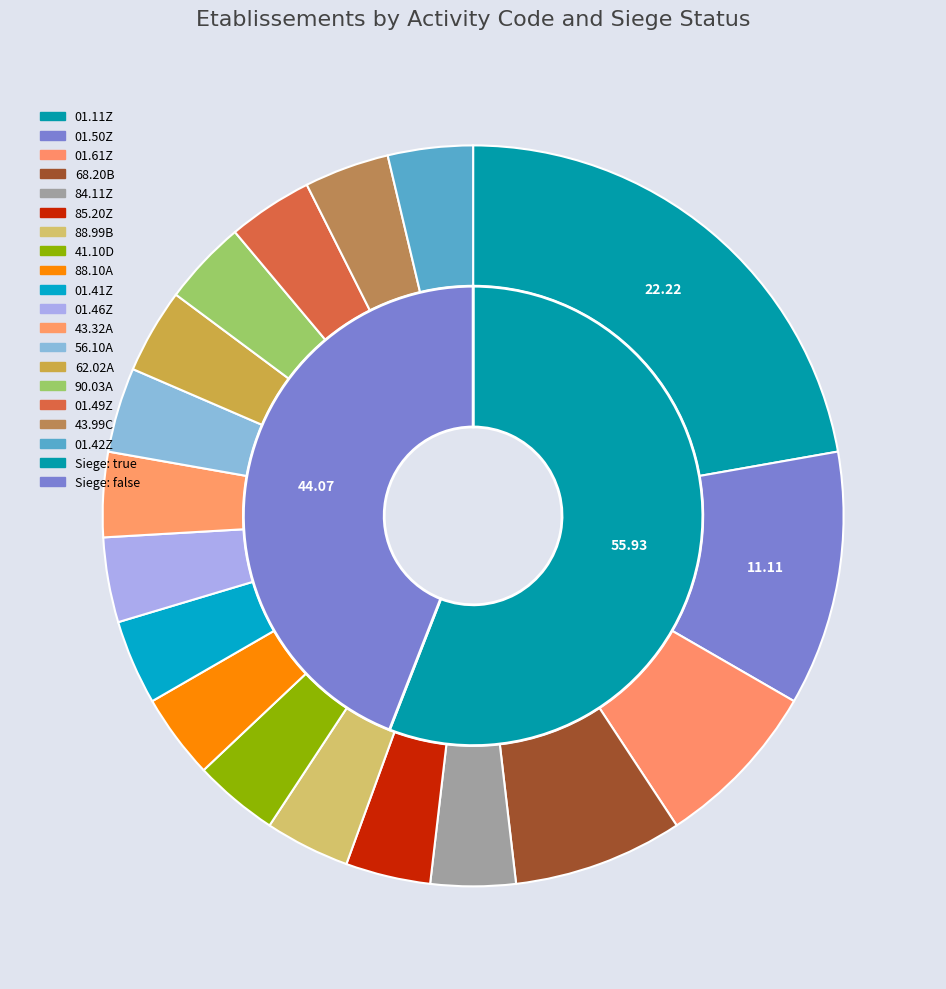

Do true and false together represent more than half of the pie?

Yes